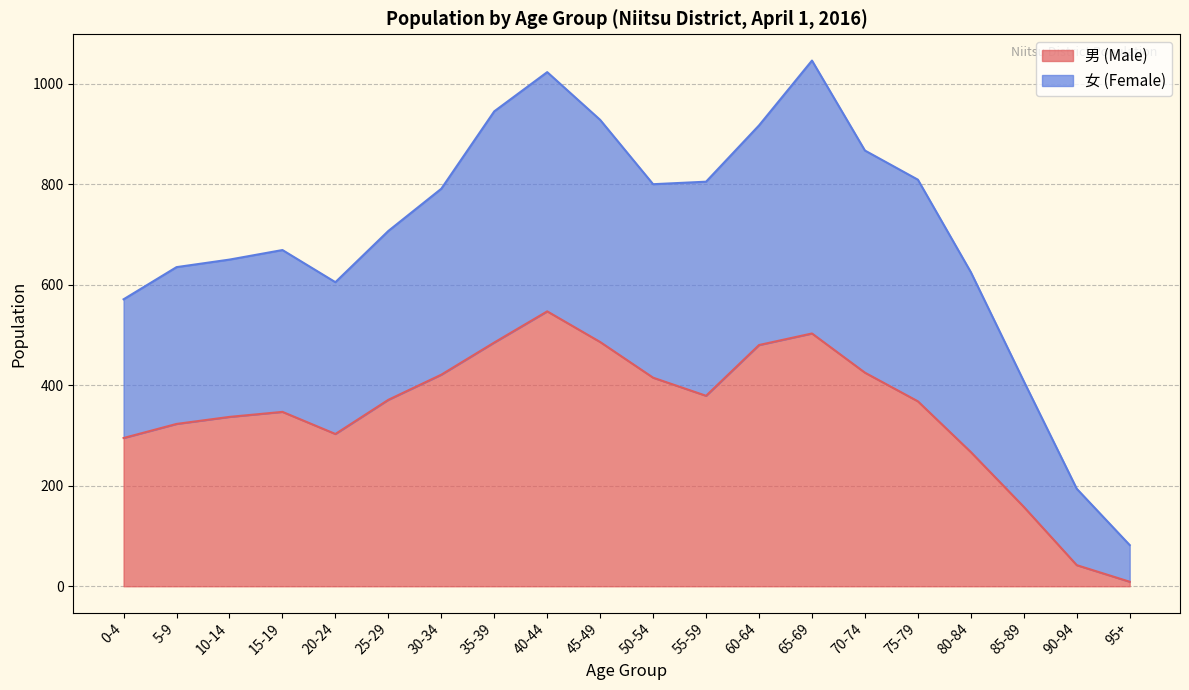

True or false: 女 (Female) and 男 (Male) intersect in this chart.

False